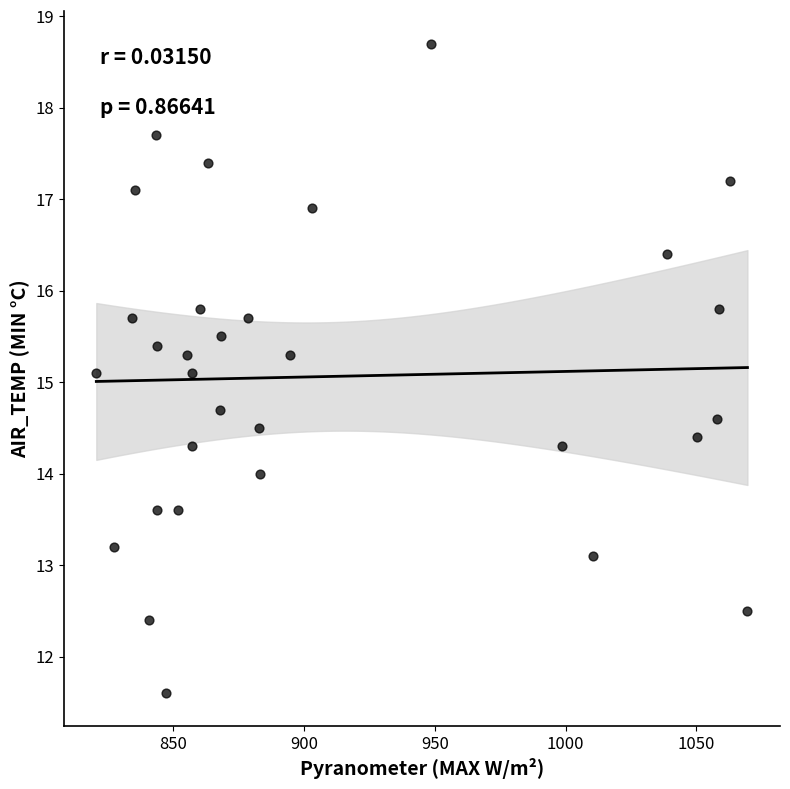

What is the range of X values (max minus min)?

248.8